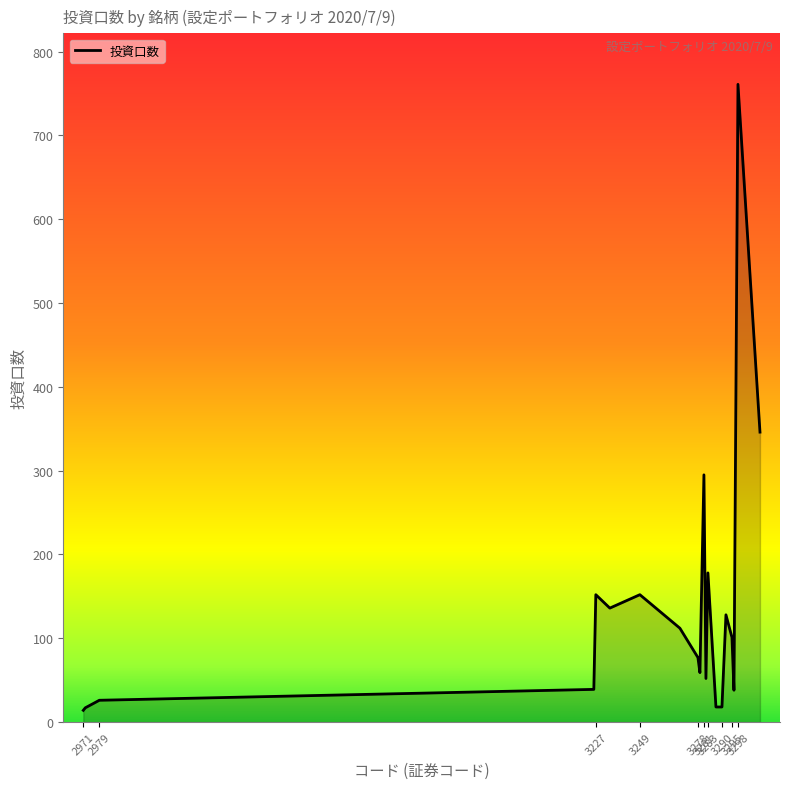

What is the greatest value displayed?

761